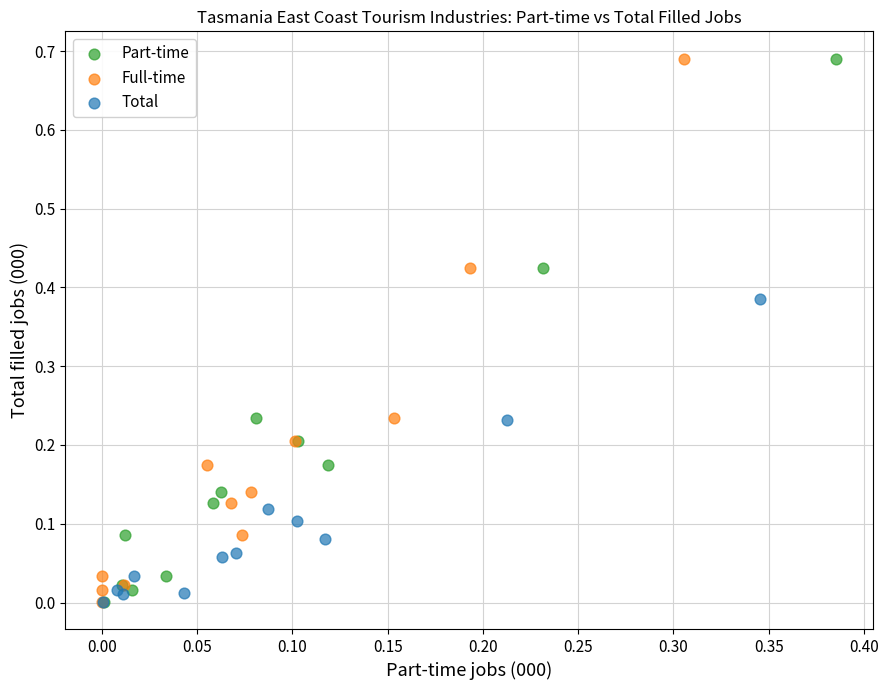

What are all the series names shown in the legend?

Part-time, Full-time, Total